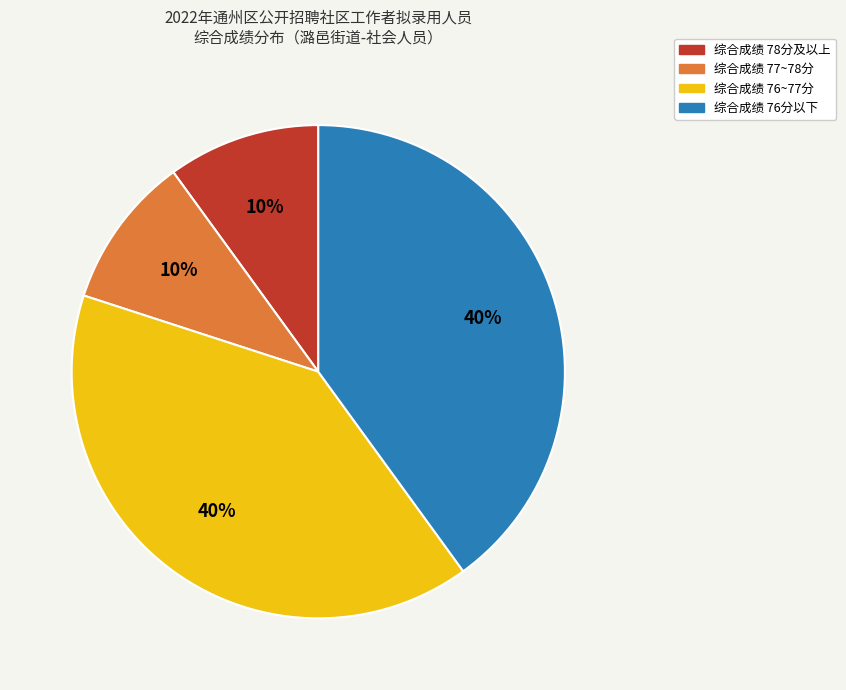

Does any single category account for the majority?

No